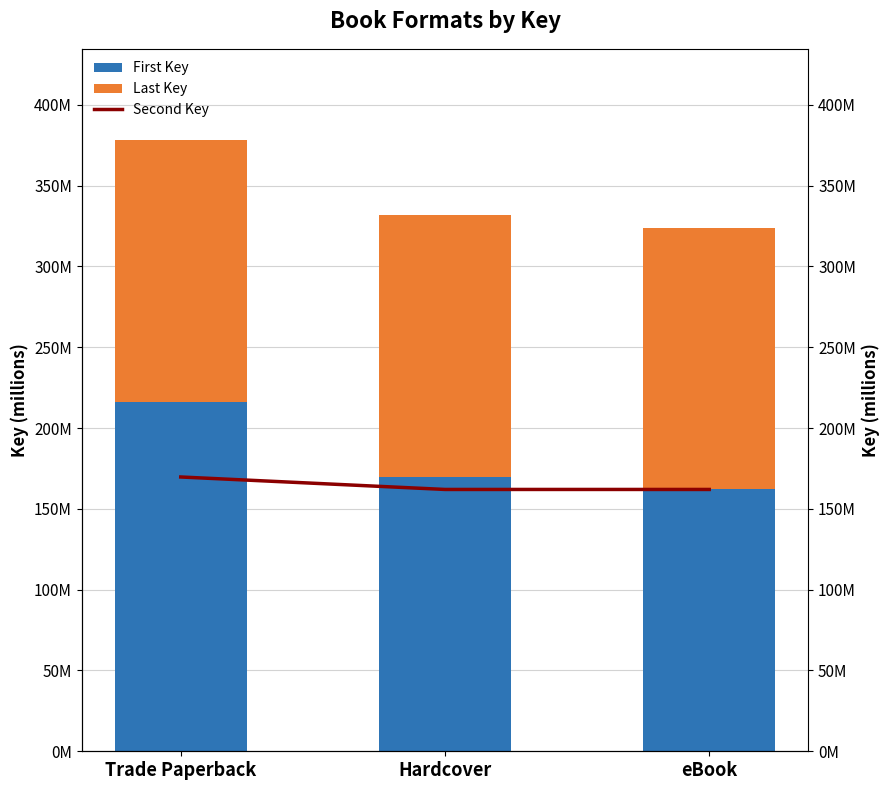

Between Hardcover and eBook, which is larger?

Hardcover